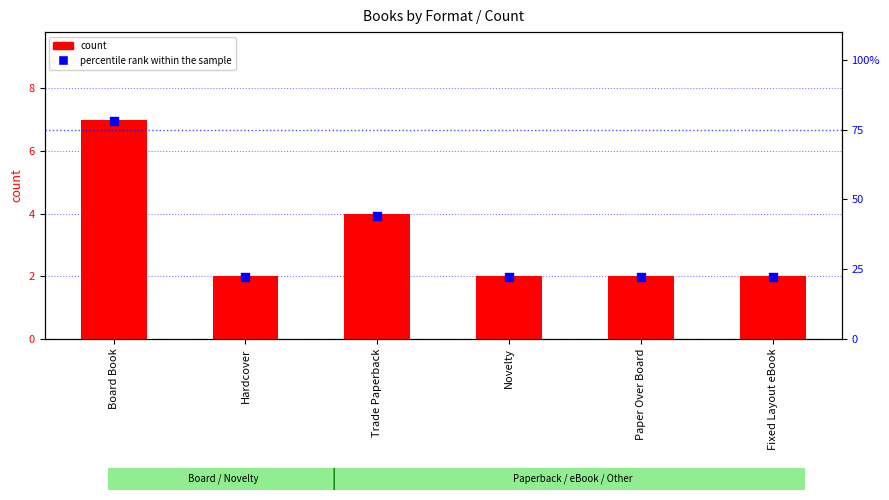

What are all the series names shown in the legend?

count, percentile rank within the sample